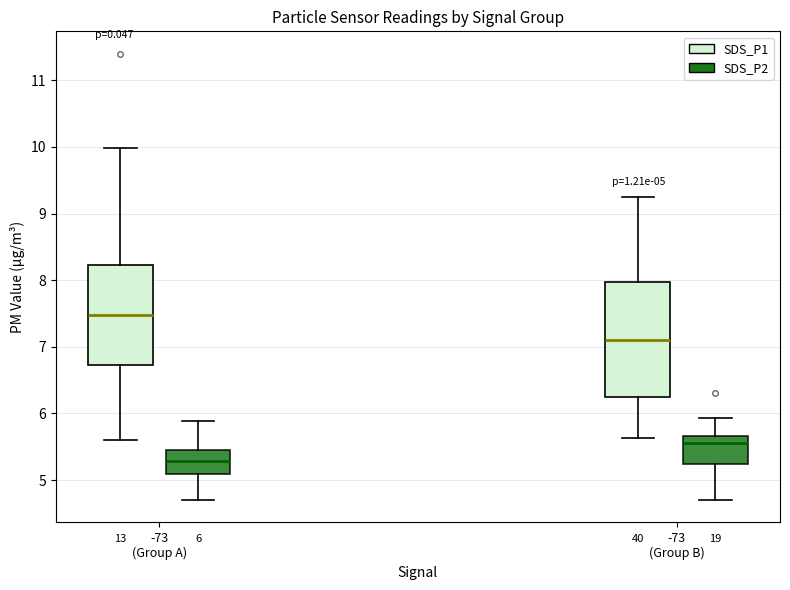

Which box's median line is the lowest?

-73 (Group A) (SDS_P2)